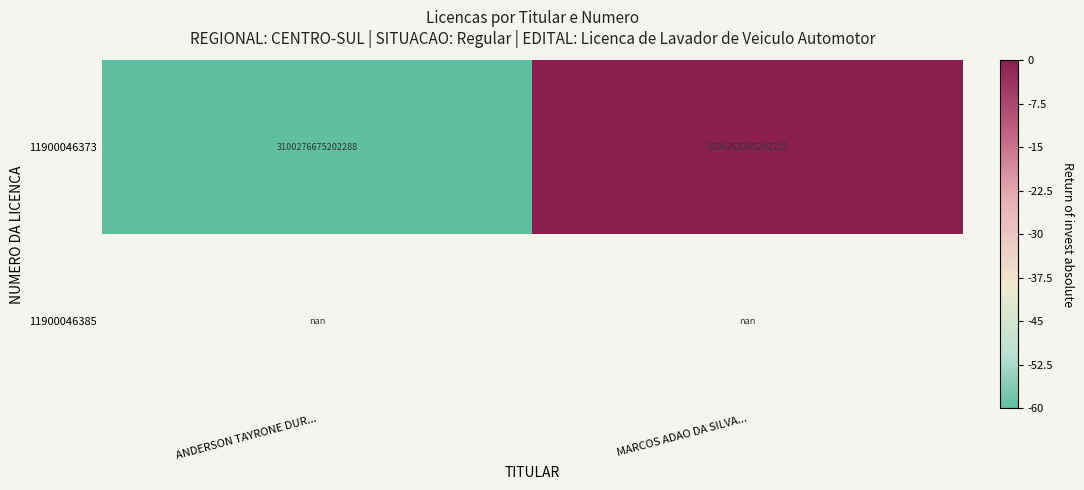

The 11900046373 series shows -31.8 at MARCOS ADAO DA SILVA.... True or false?

False